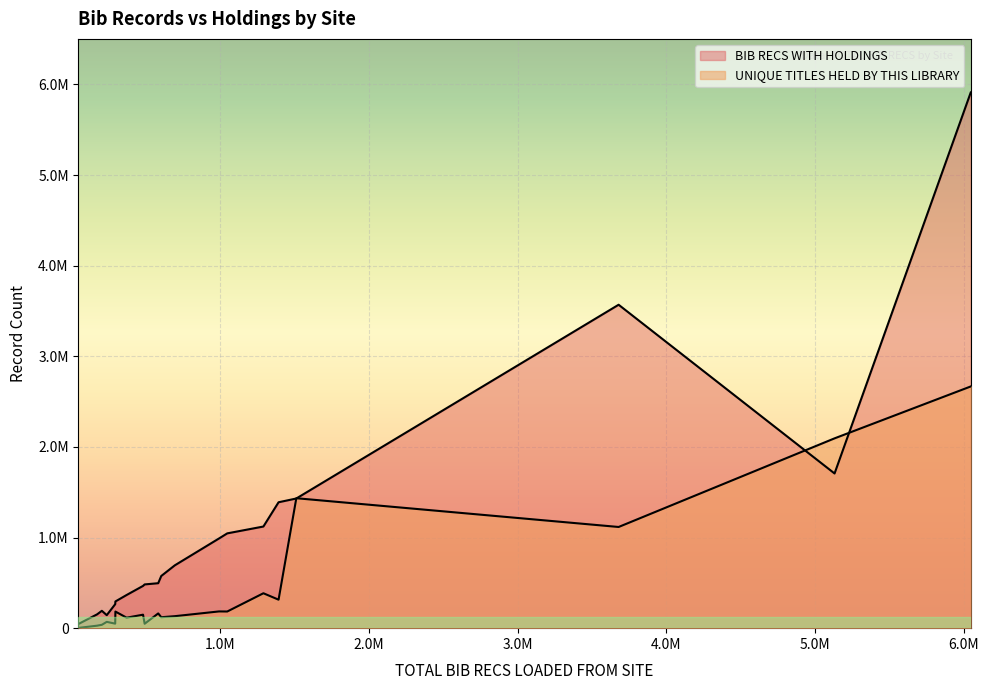

Does the chart display data point markers on the line(s)?

No